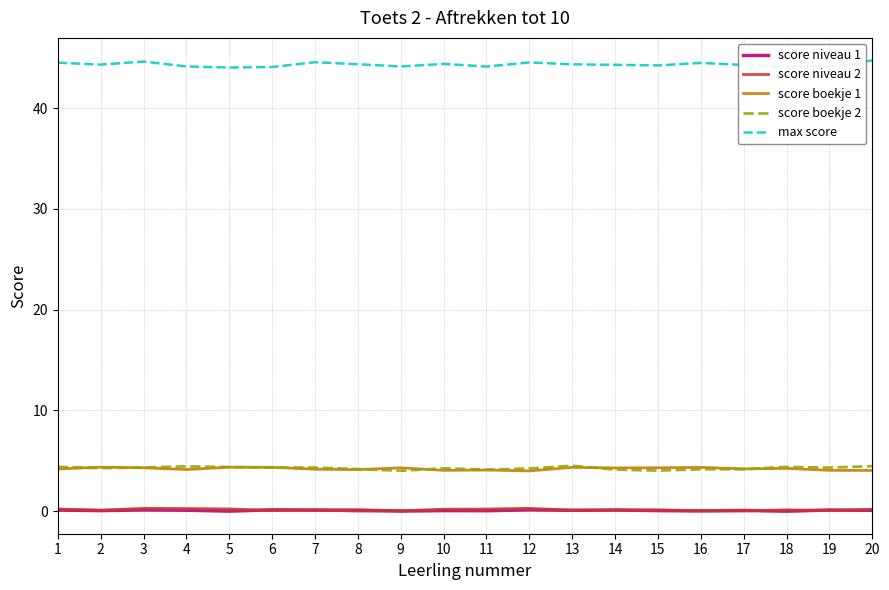

What is the sum of all score niveau 2 values?

3.0